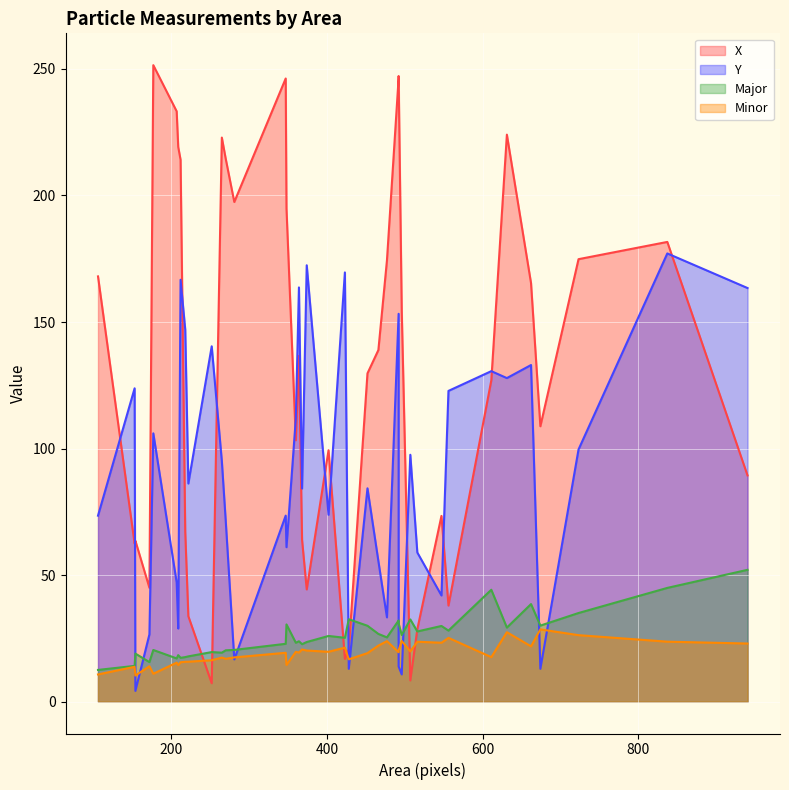

What are all the series names shown in the legend?

X, Y, Major, Minor